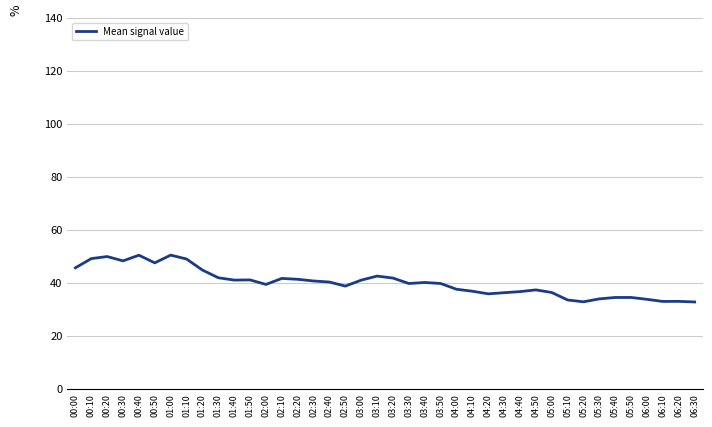

What is the smallest value displayed?

32.9